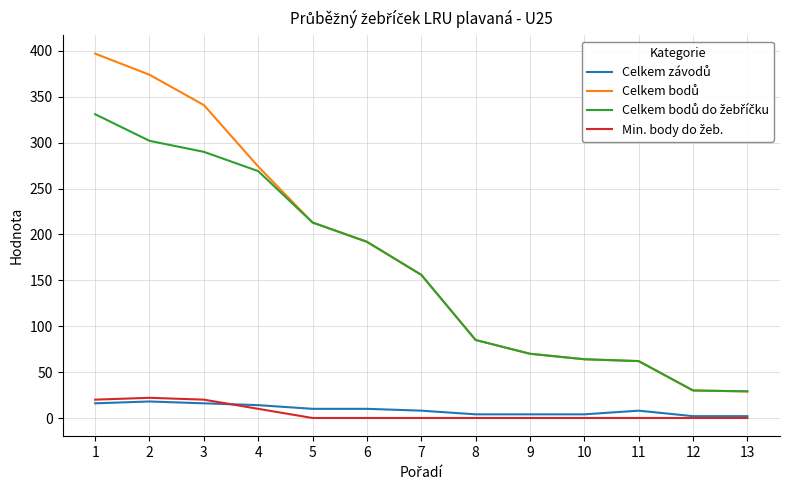

What is the greatest value displayed?

397